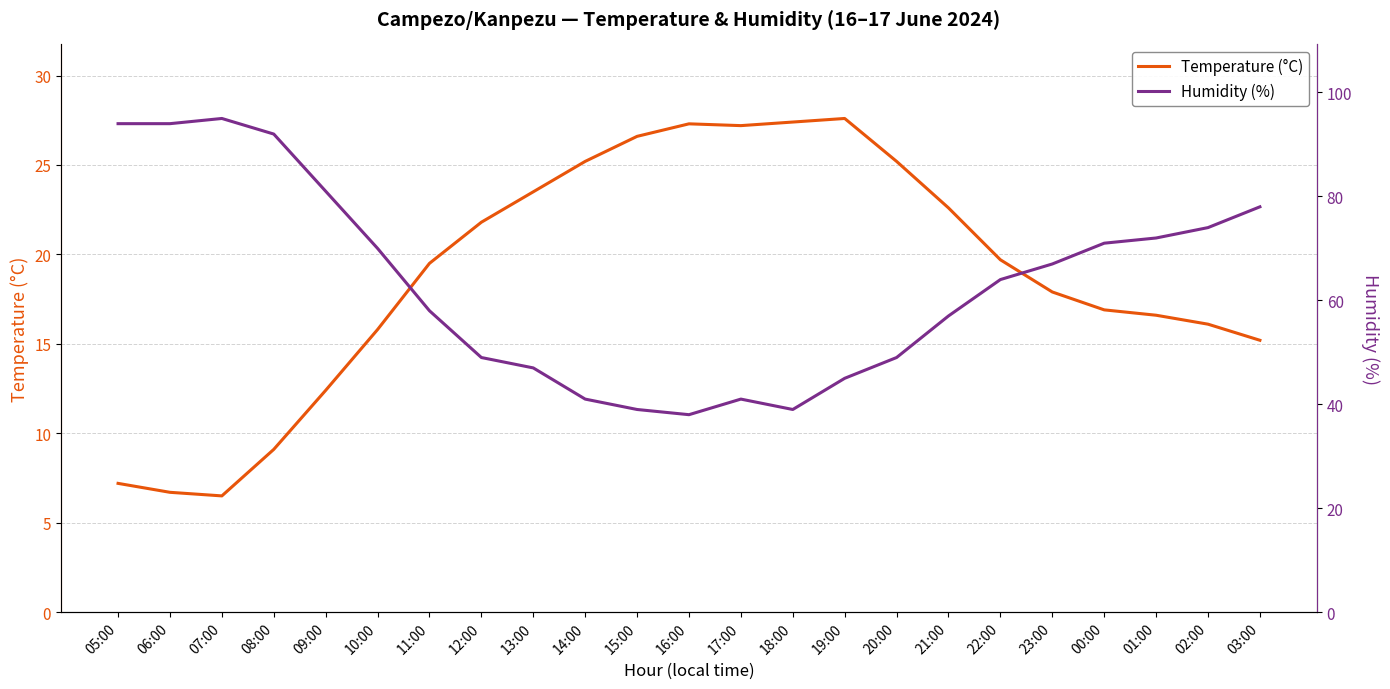

What is the value of the Humidity (%) point at the 3rd from the left?

95.0